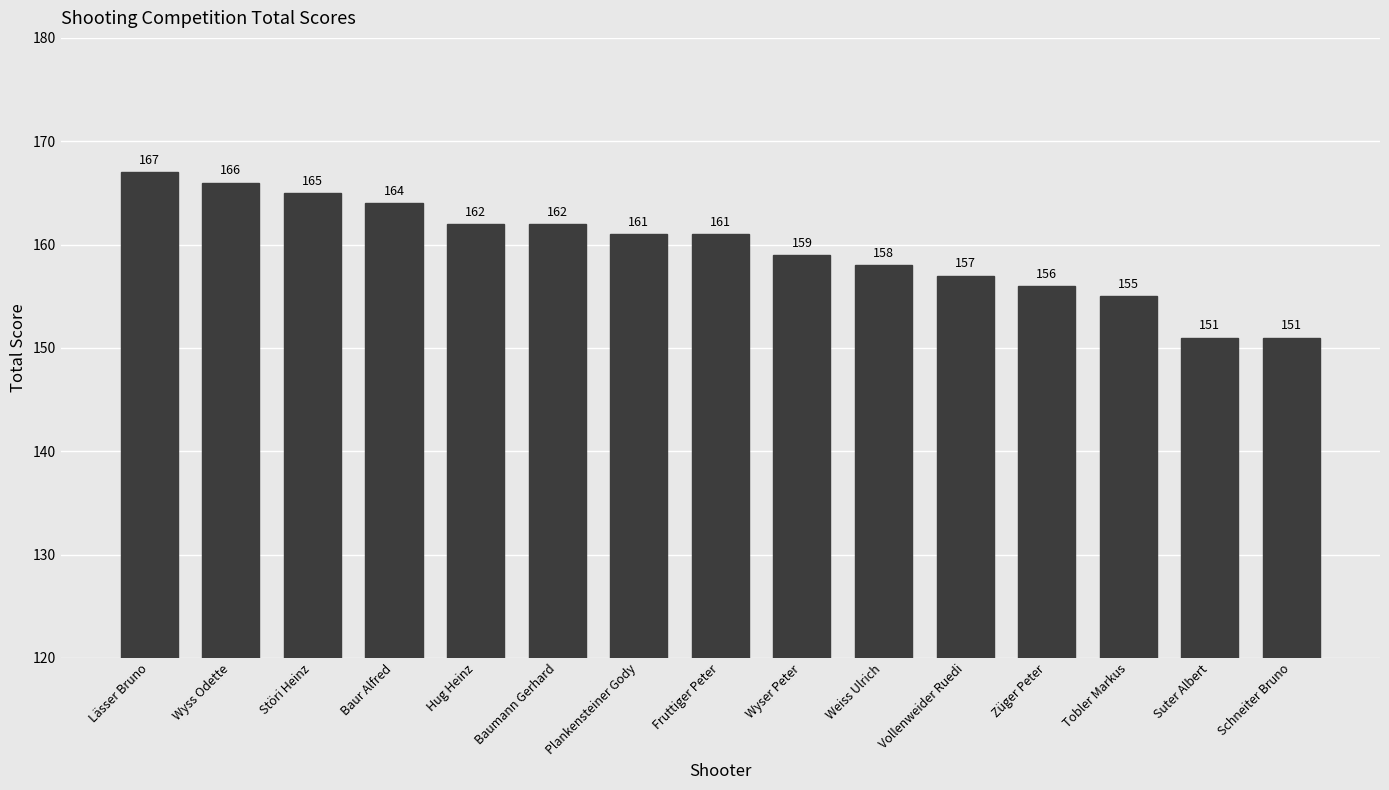

Where does the data first go above 161?

Lässer Bruno